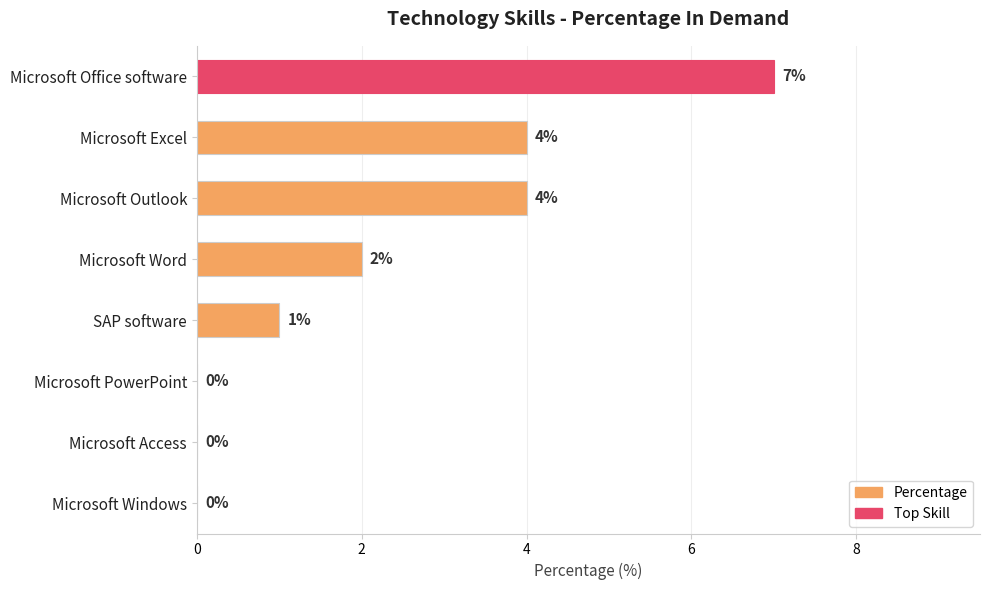

True or false: the data shows 1 at SAP software.

True